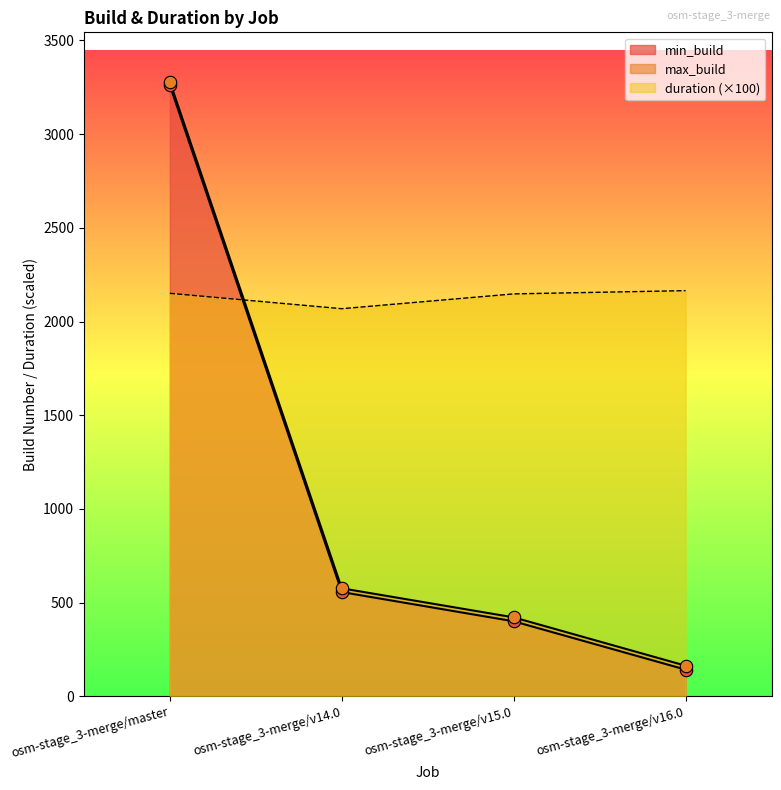

Which series has the widest spread of Y values?

min_build